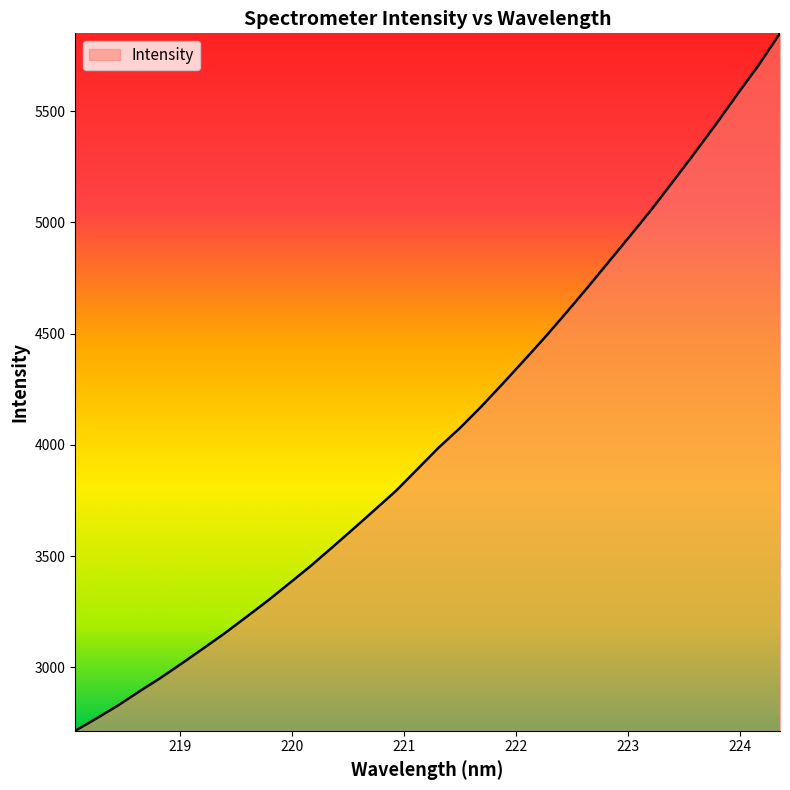

What is the greatest value displayed?

5849.4